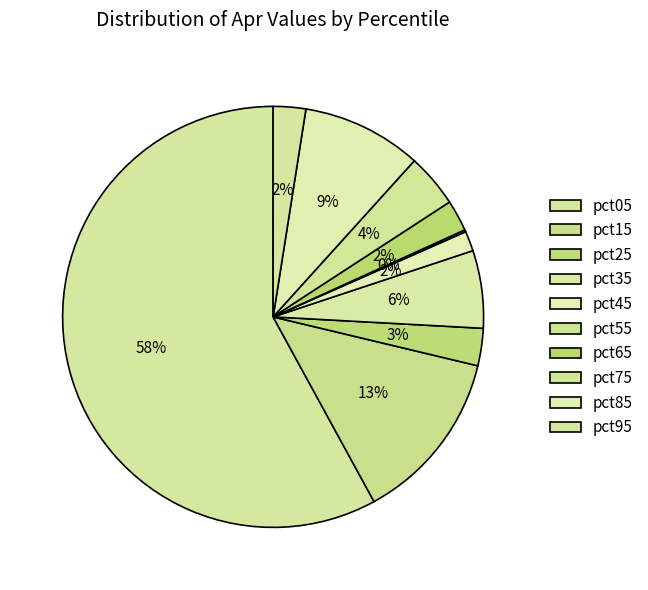

To the nearest percent, what percentage of the pie is pct45?

2%